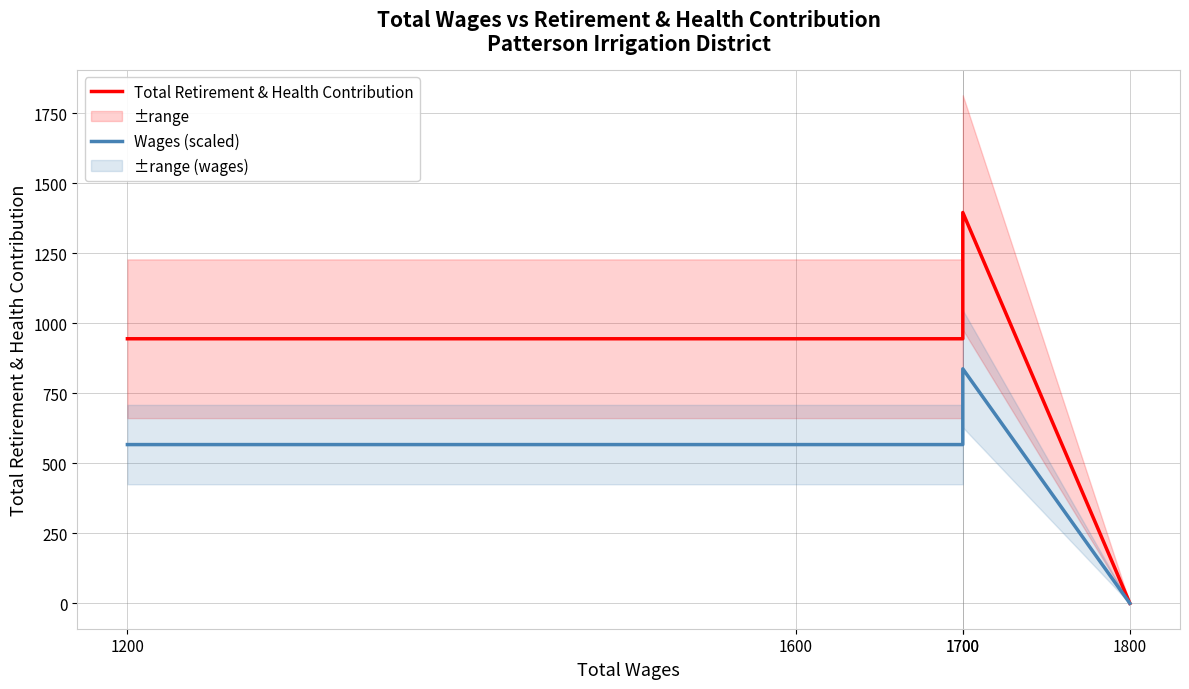

What is the approximate value of Wages (scaled) at 1700?

567.0